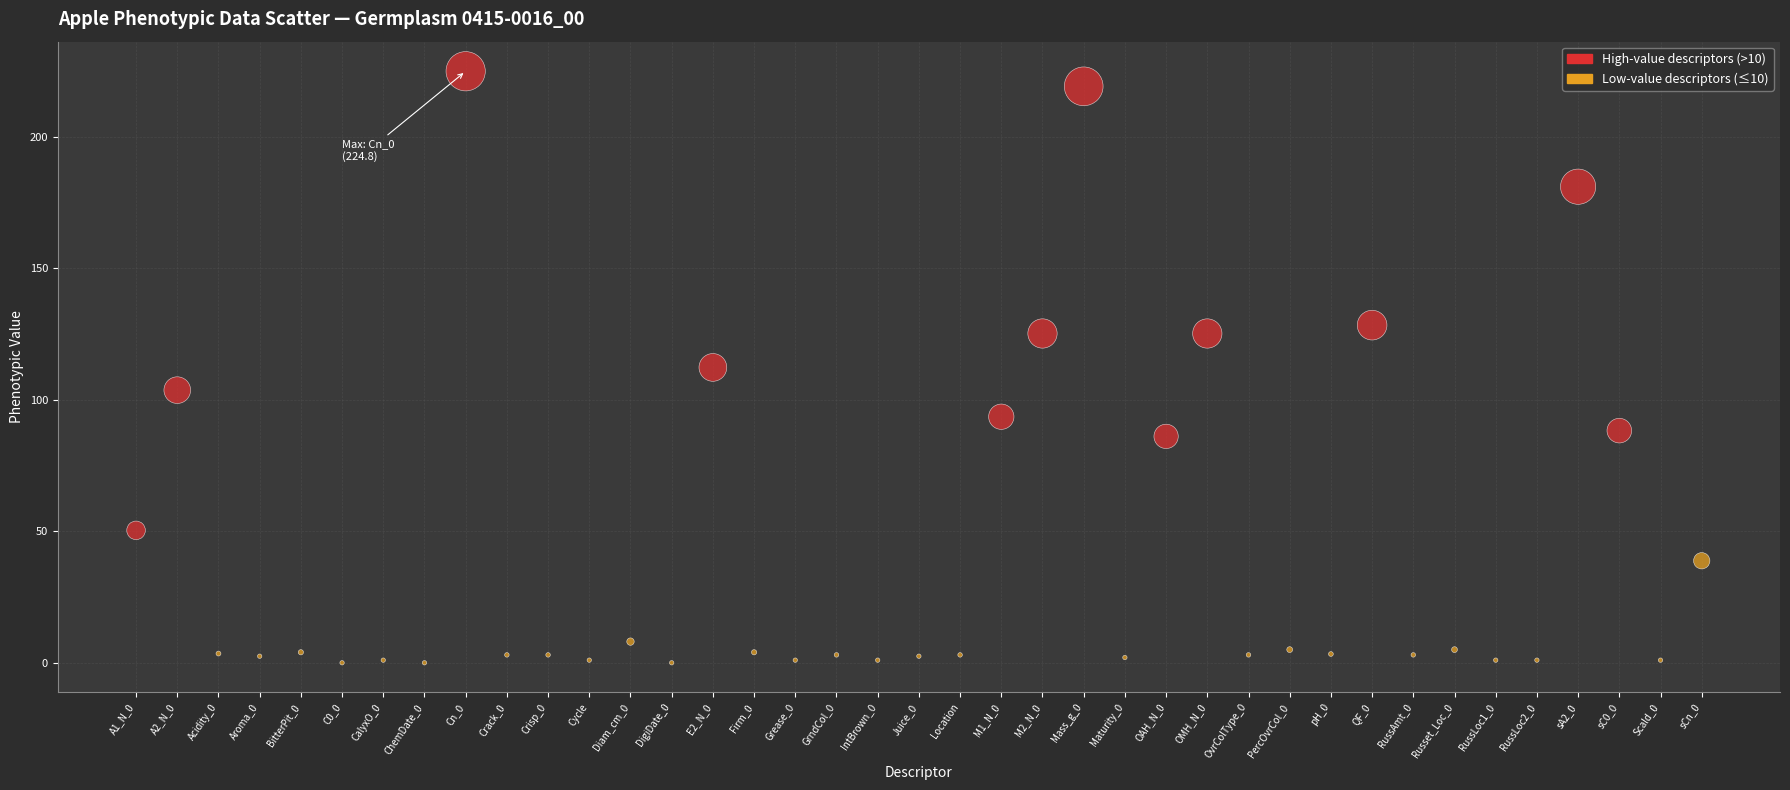

What are all the series names shown in the legend?

High-value descriptors (>10), Low-value descriptors (≤10)